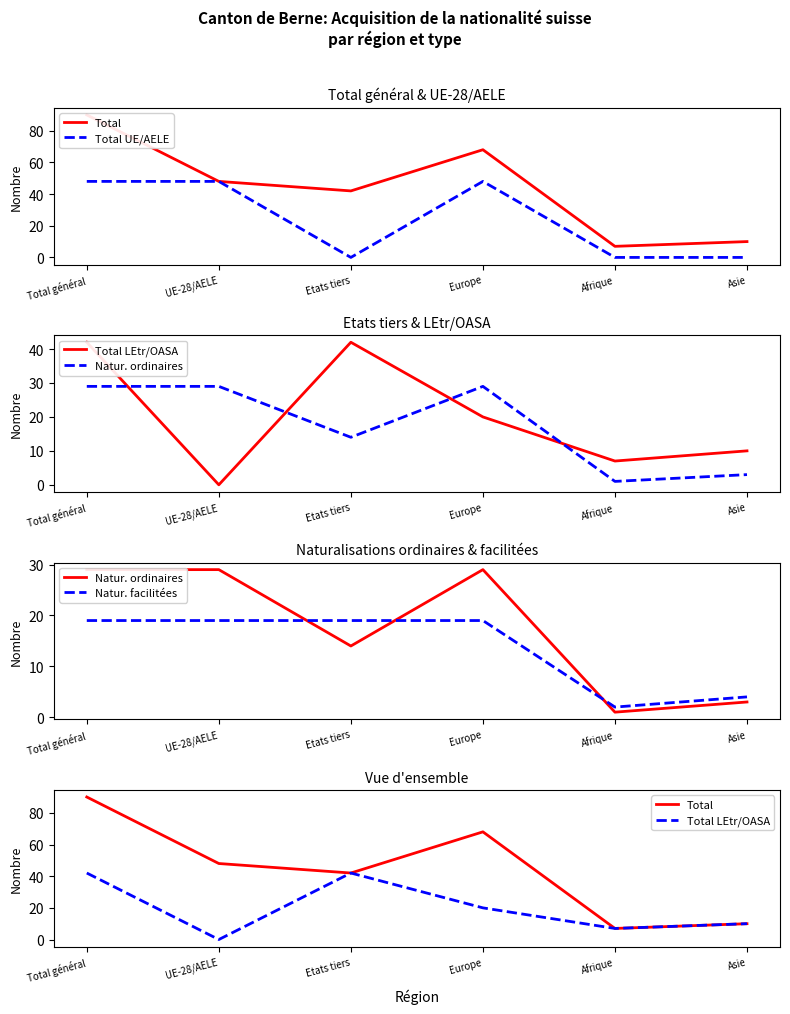

The Total UE/AELE series shows 48 at Europe. True or false?

True